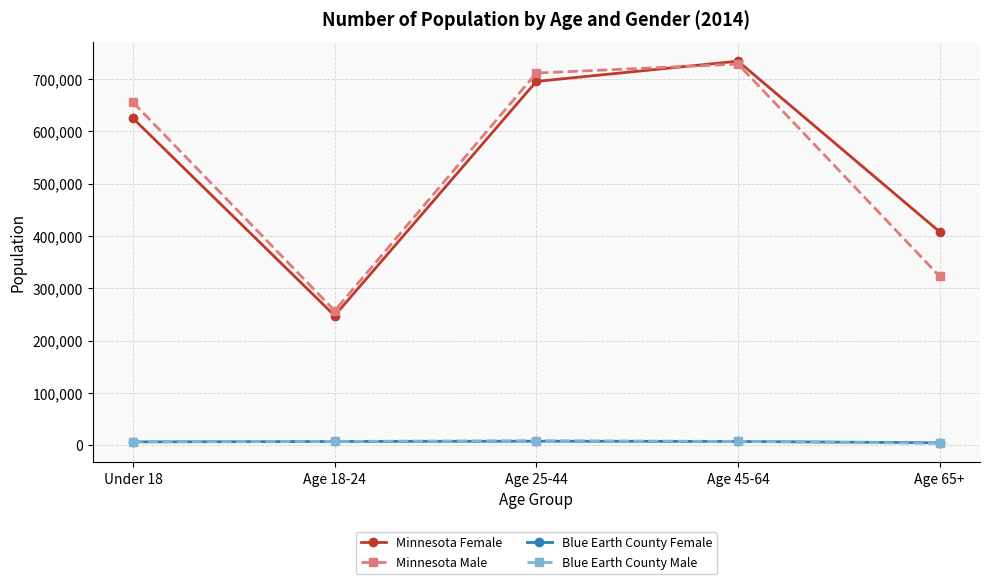

What is the value of the Minnesota Female point at the 1st from the left?

624785